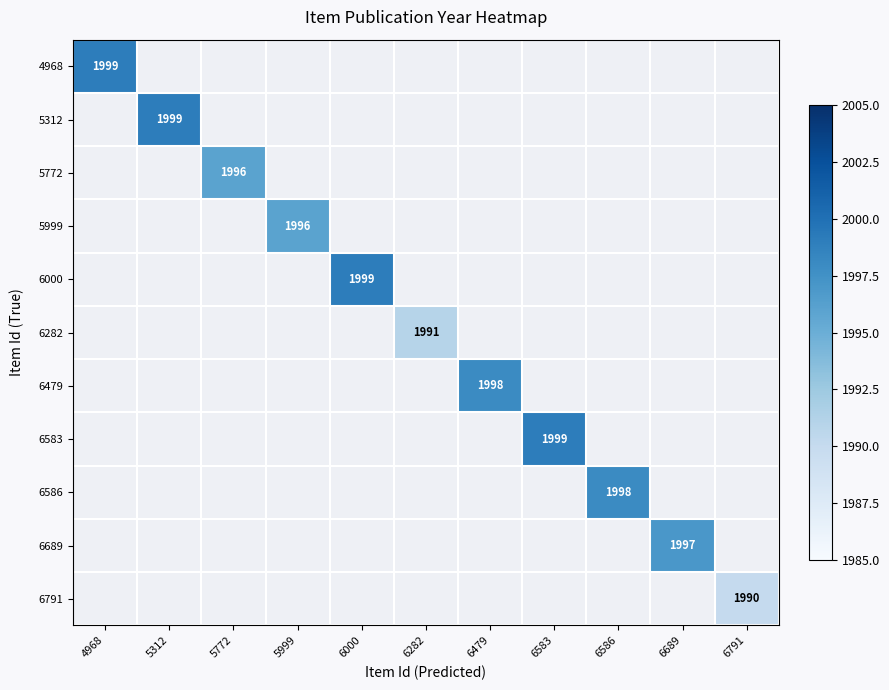

Rank the series at 5999 from lowest to highest value.

4968, 5312, 5772, 5999, 6000, 6282, 6479, 6583, 6586, 6689, 6791